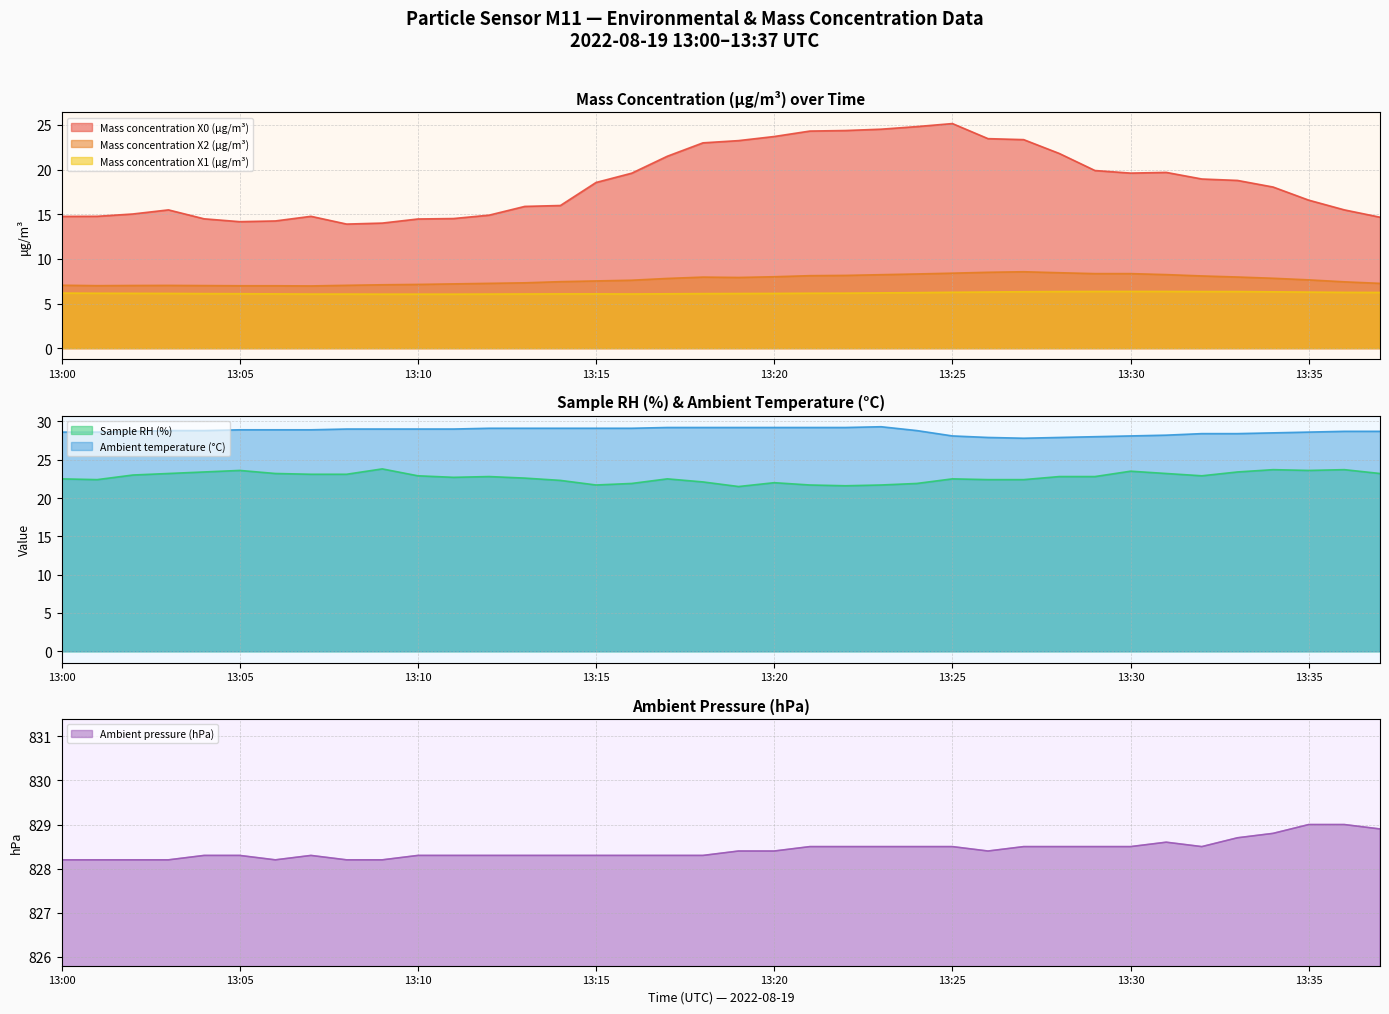

Which series changed the most between 13:24 and 13:25?

Ambient temperature (°C)